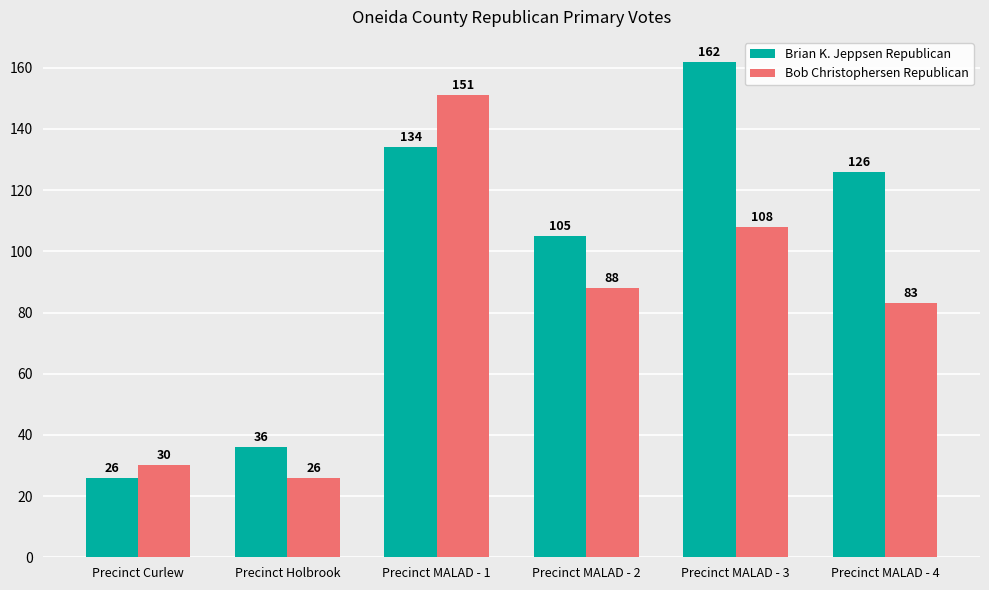

Reading left to right, transcribe all the data shown in this chart.

Brian K. Jeppsen Republican: 26	36	134	105	162	126
Bob Christophersen Republican: 30	26	151	88	108	83